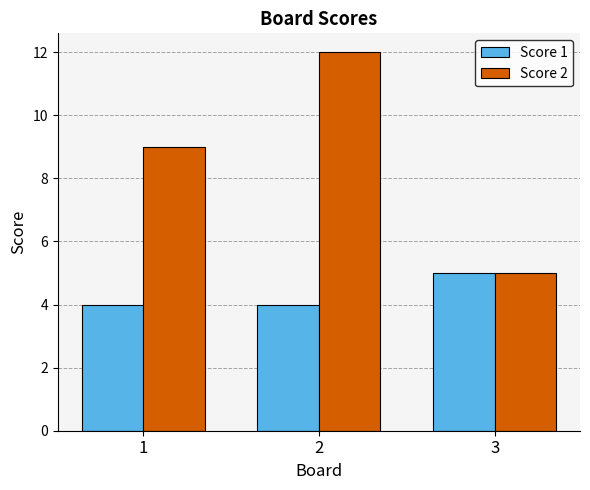

Is it true that Score 2 equals 3 at 2?

False